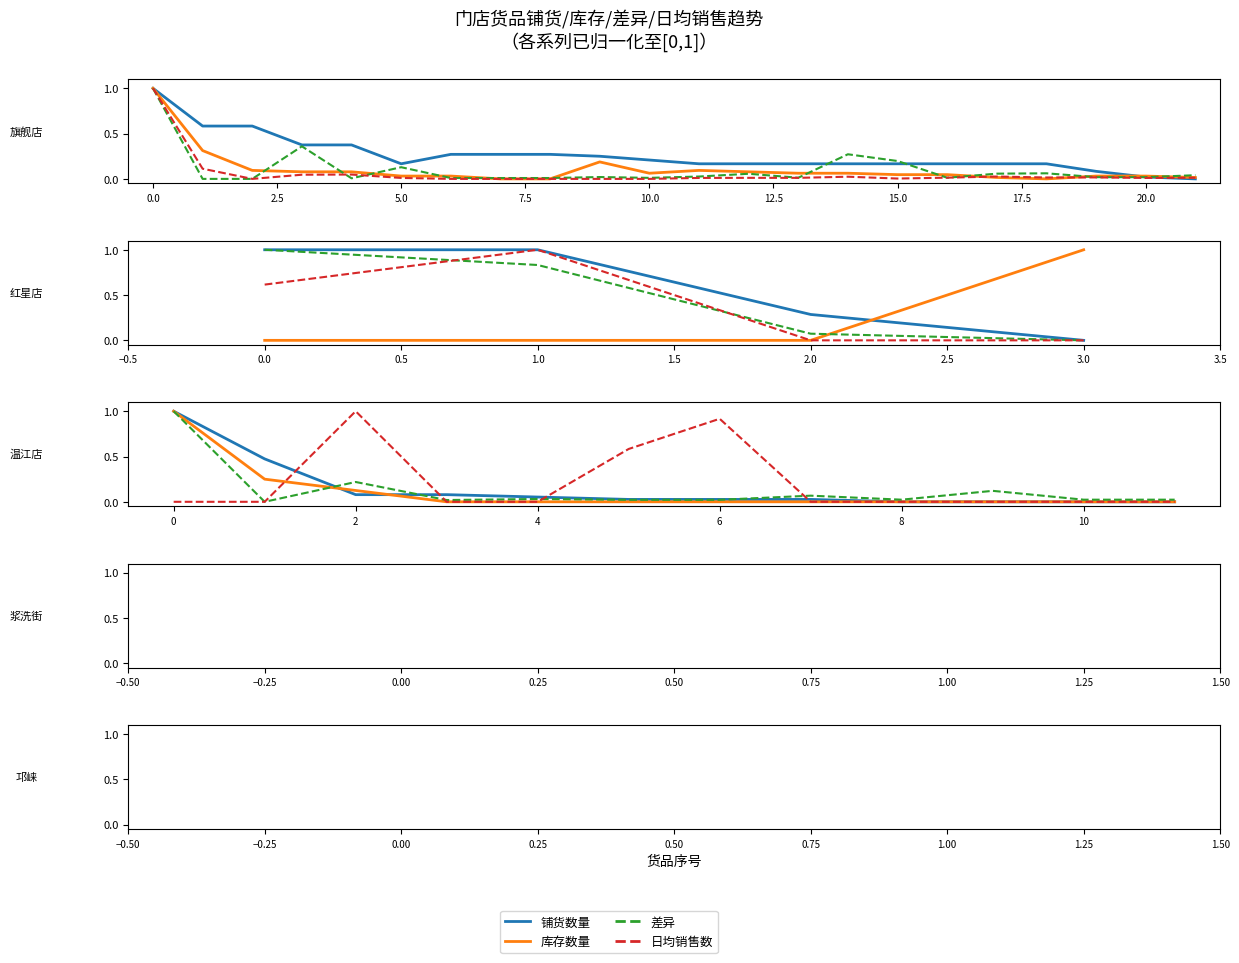

What is the maximum value shown in the chart?

1.0